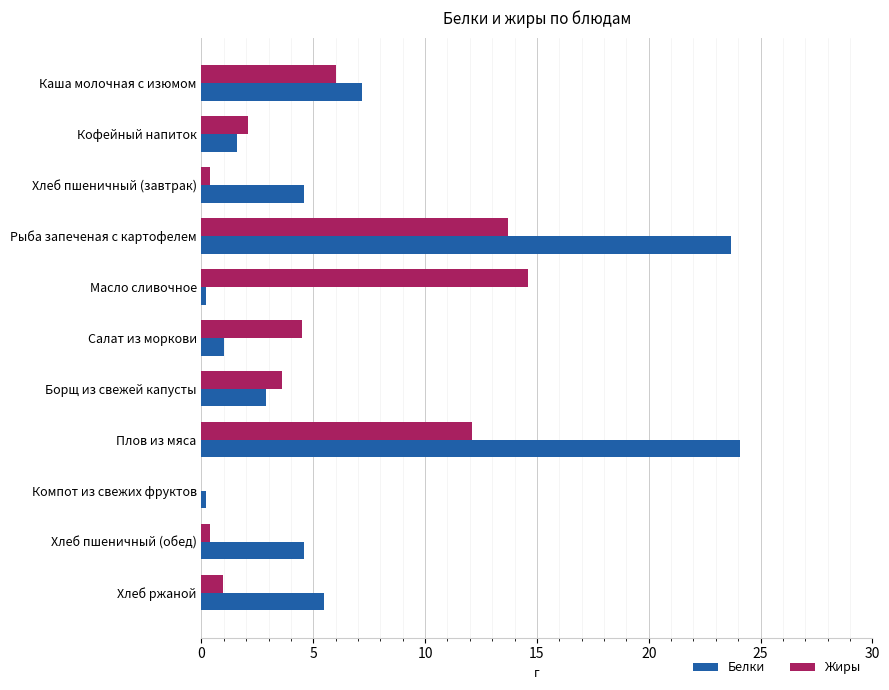

What is the maximum value for Жиры?

14.6